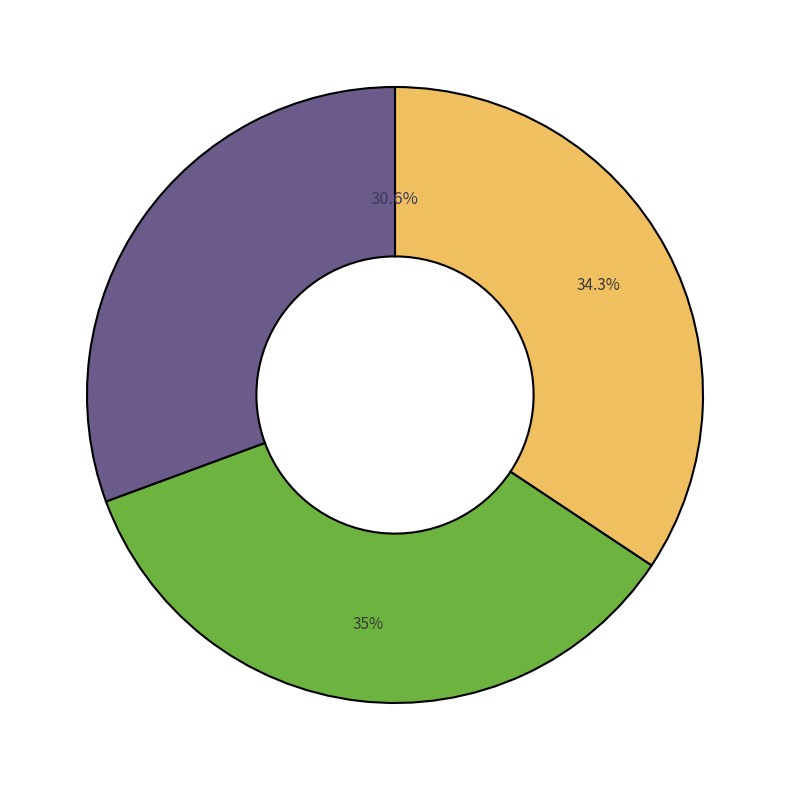

Is there any slice that represents more than half of the pie?

No